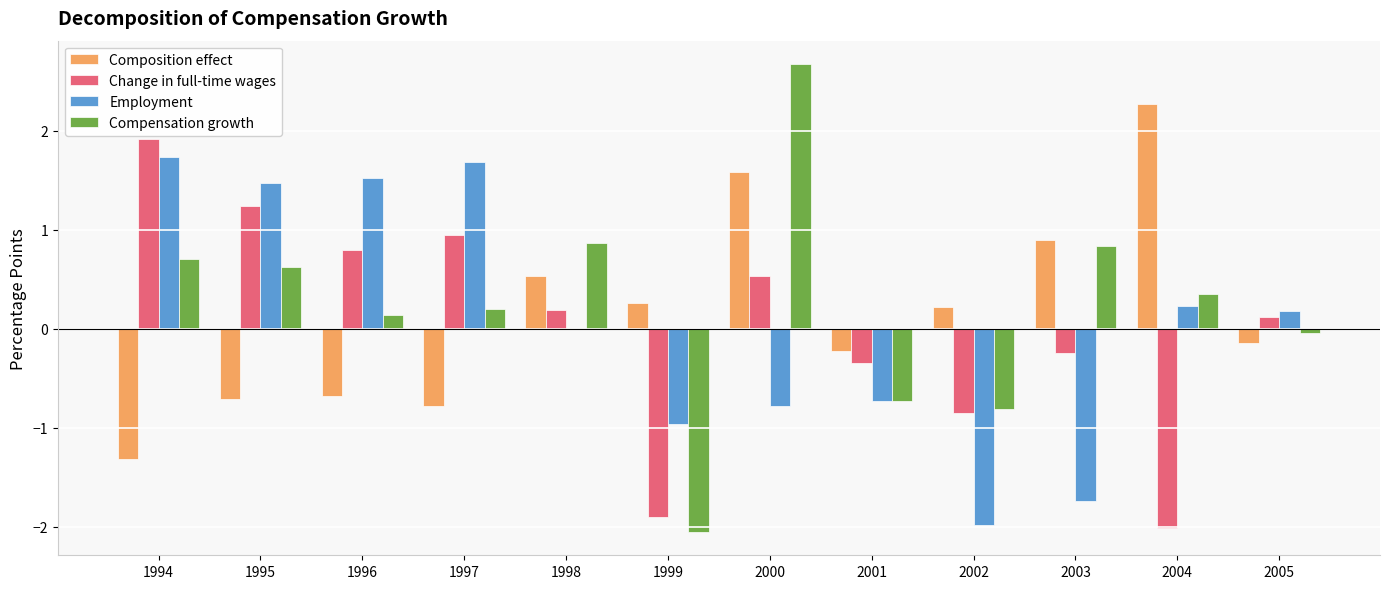

What is the greatest value displayed?

2.7